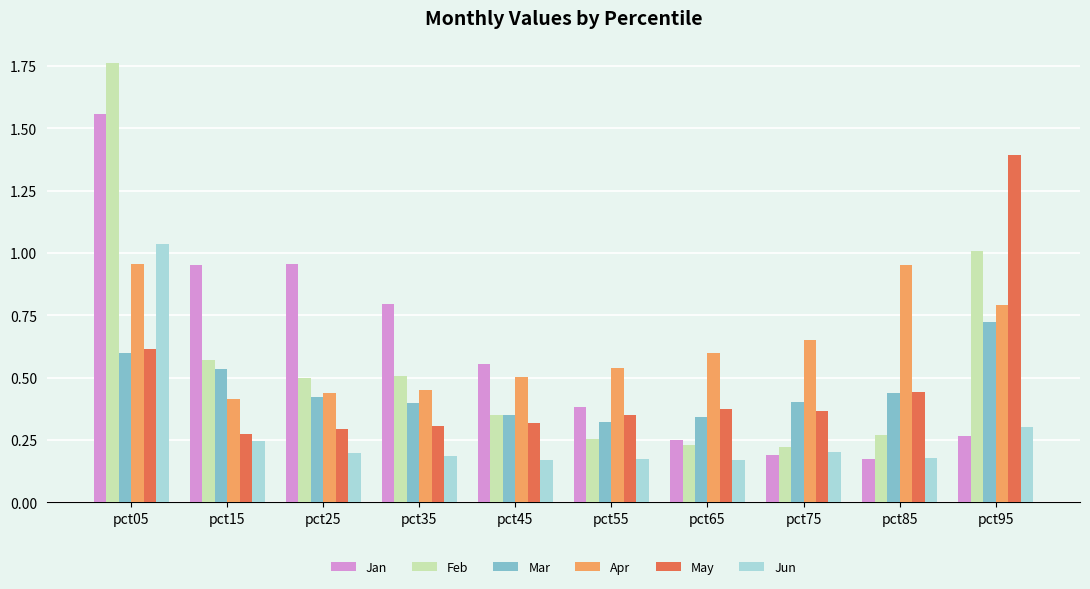

At which category is the sum across all series the highest?

pct05